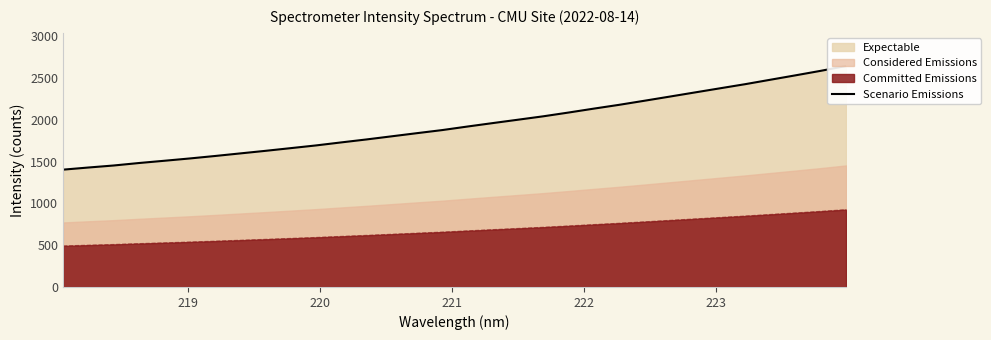

Reading right to left, list all the values displayed in this chart.

2642.7	2585.2	2531.4	2478.5	2425.4	2375.9	2326.1	2276.3	2226.8	2178.1	2132.9	2086.1	2041.1	2000.4	1960.0	1918.9	1876.4	1839.6	1801.9	1764.3	1729.0	1692.7	1660.3	1628.1	1597.2	1566.3	1536.7	1509.3	1482.5	1452.9	1428.7	1403.2